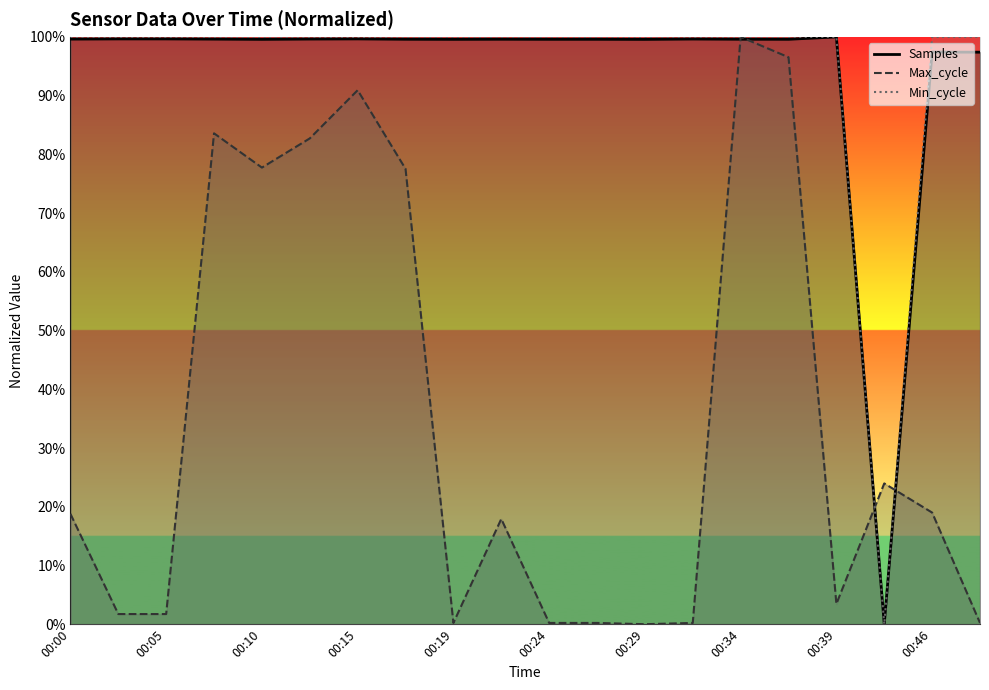

Between which two adjacent categories do Max_cycle and Min_cycle first intersect?

00:39 and 00:44